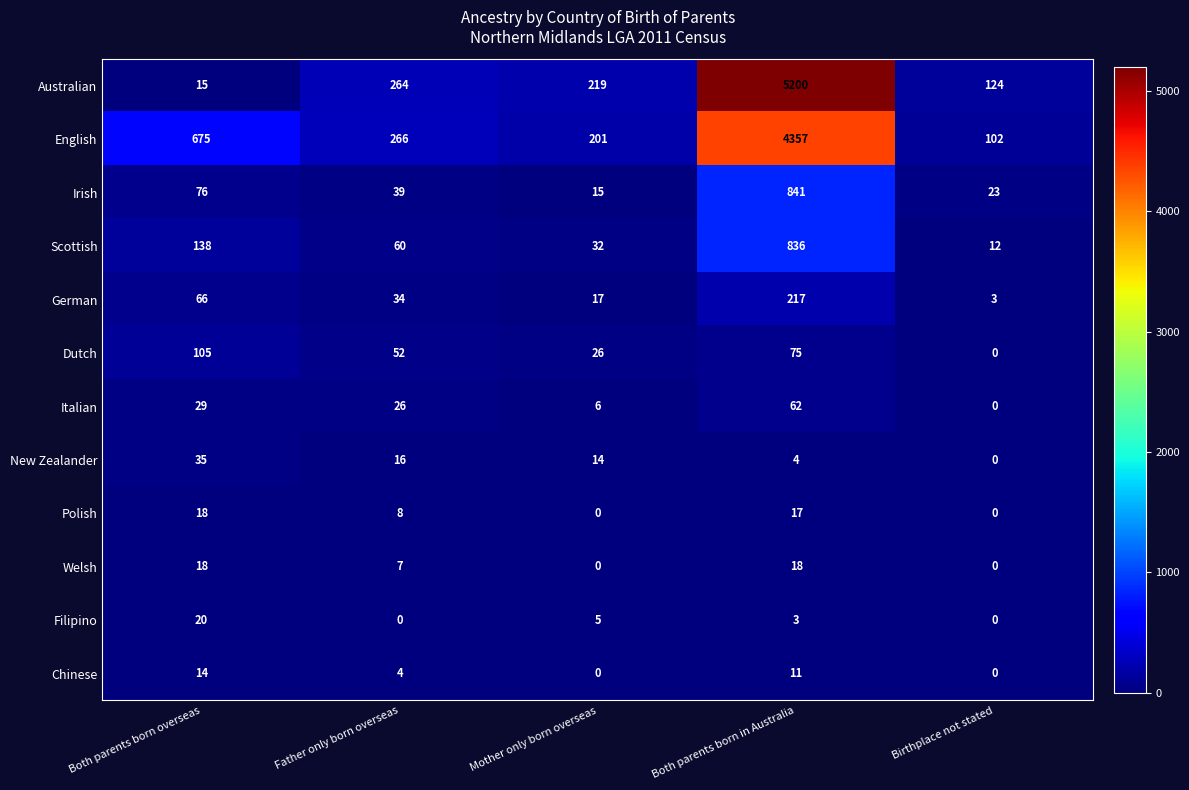

How many data points does each series have?

5